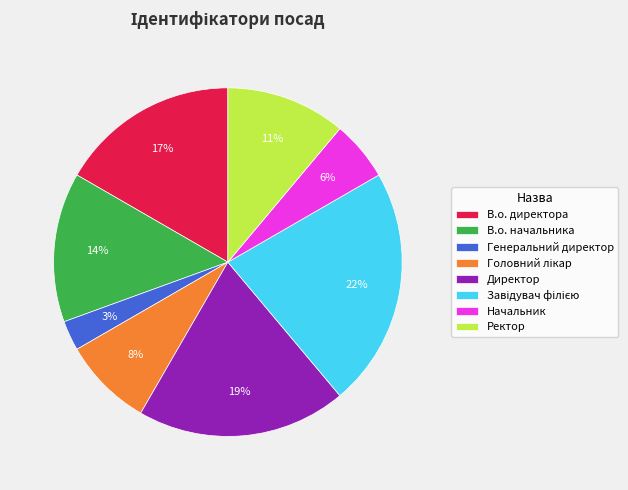

Do В.о. начальника and Директор together represent more than half of the pie?

No